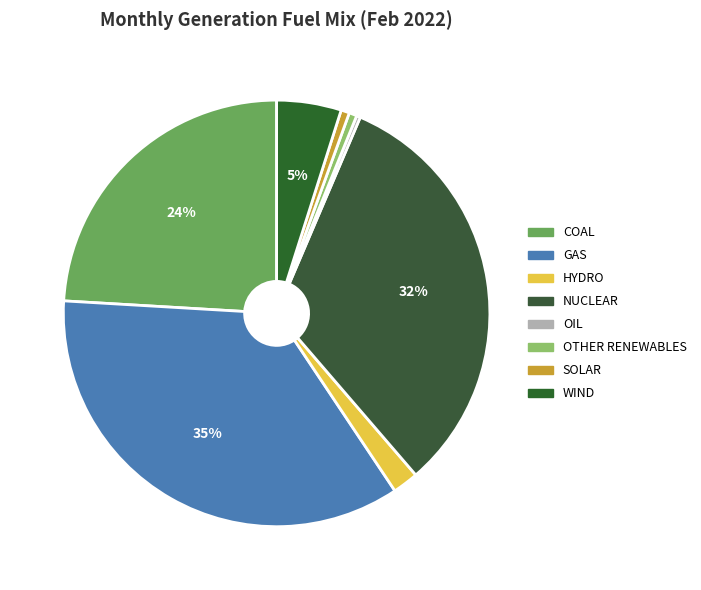

Is it true that OIL is 1% of the pie?

False